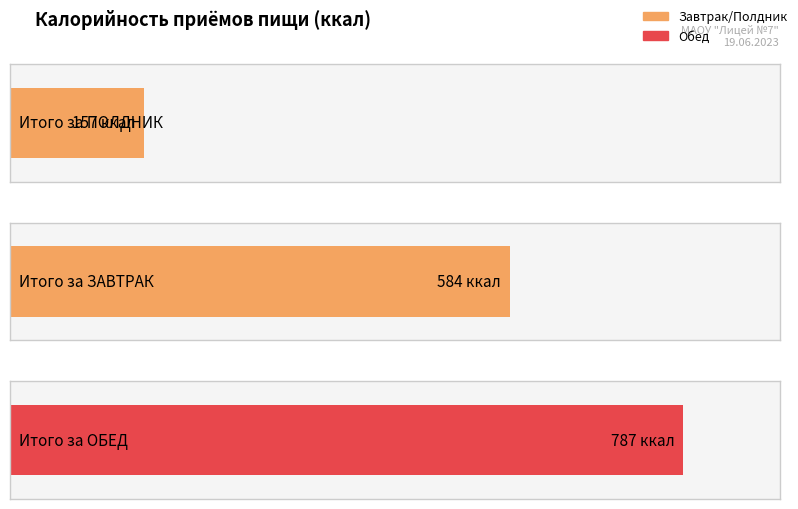

How many data points are less than 584?

1